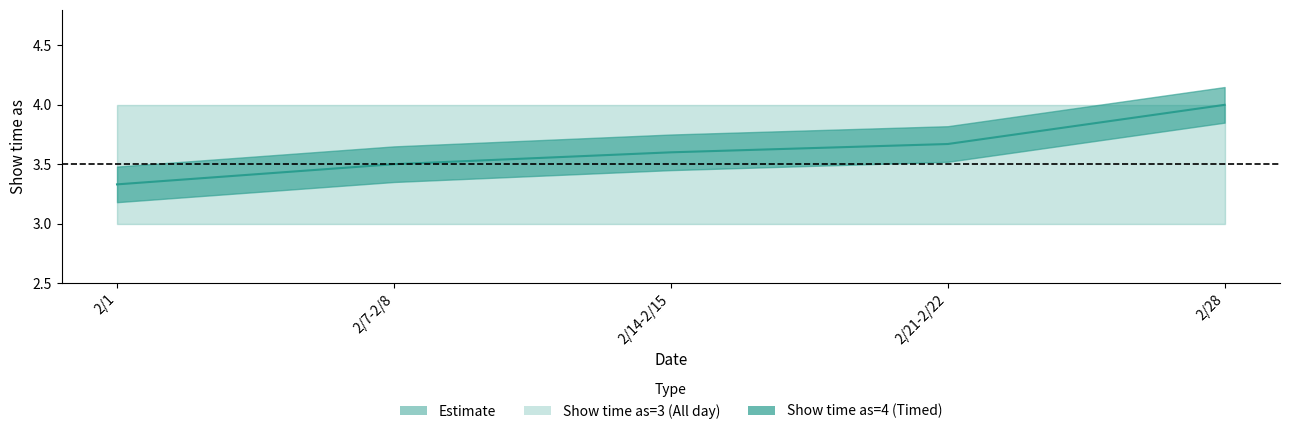

The All day events lower series shows 4 at 2/8. True or false?

False